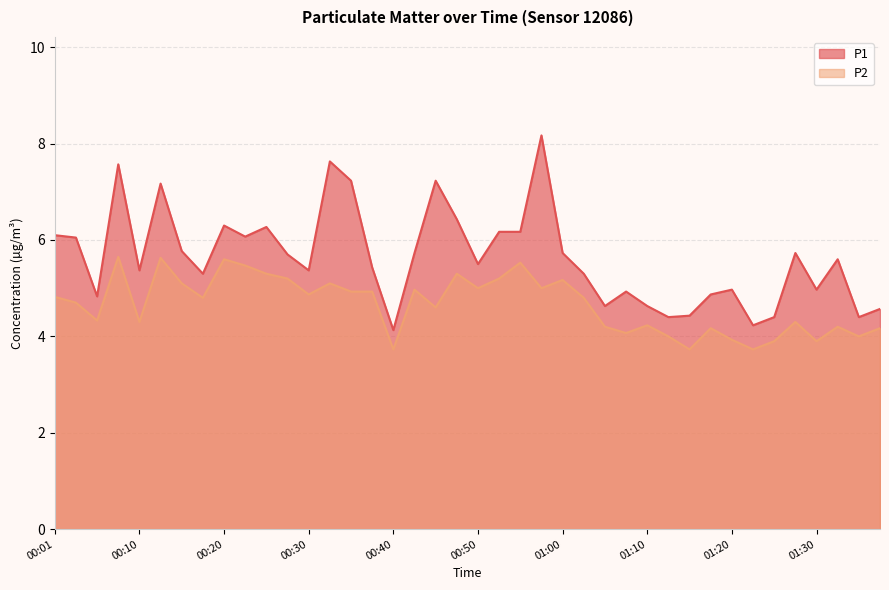

Reading right to left, extract all data points from this chart.

P1: 01:38=4.6	01:35=4.4	01:33=5.6	01:30=5.0	01:27=5.7	01:25=4.4	01:23=4.2	01:20=5.0	01:17=4.9	01:15=4.4	01:12=4.4	01:10=4.6	01:07=4.9	01:05=4.6	01:02=5.3	01:00=5.7	00:58=8.2	00:55=6.2	00:53=6.2	00:50=5.5	00:48=6.4	00:45=7.2	00:43=5.7	00:40=4.1	00:38=5.4	00:35=7.2	00:33=7.6	00:30=5.4	00:28=5.7	00:25=6.3	00:23=6.1	00:20=6.3	00:18=5.3	00:15=5.8	00:13=7.2	00:10=5.4	00:08=7.6	00:06=4.8	00:03=6.0	00:01=6.1
P2: 01:38=4.2	01:35=4.0	01:33=4.2	01:30=3.9	01:27=4.3	01:25=3.9	01:23=3.7	01:20=3.9	01:17=4.2	01:15=3.7	01:12=4.0	01:10=4.2	01:07=4.1	01:05=4.2	01:02=4.8	01:00=5.2	00:58=5.0	00:55=5.5	00:53=5.2	00:50=5.0	00:48=5.3	00:45=4.6	00:43=5.0	00:40=3.7	00:38=4.9	00:35=4.9	00:33=5.1	00:30=4.9	00:28=5.2	00:25=5.3	00:23=5.5	00:20=5.6	00:18=4.8	00:15=5.1	00:13=5.6	00:10=4.3	00:08=5.7	00:06=4.3	00:03=4.7	00:01=4.8